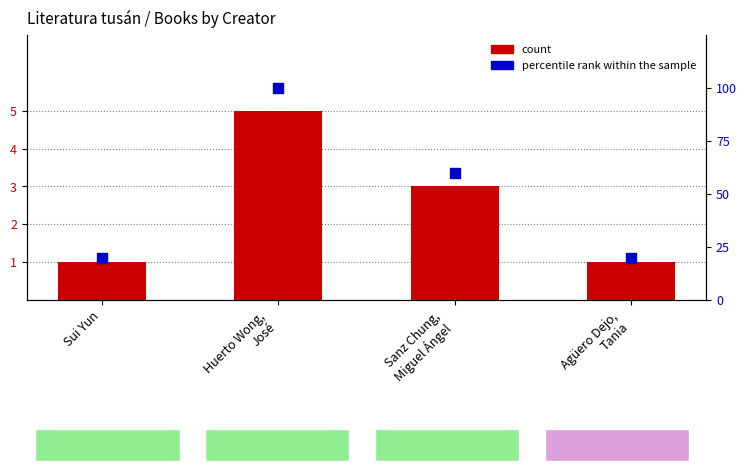

Is the value of percentile rank within the sample at Huerto Wong,
José greater than the value of count at Huerto Wong,
José?

Yes